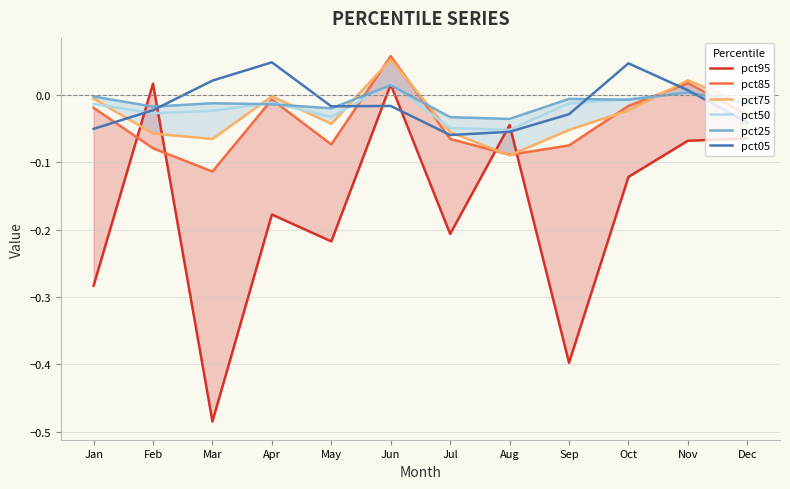

True or false: pct05 and pct85 cross at least once.

True